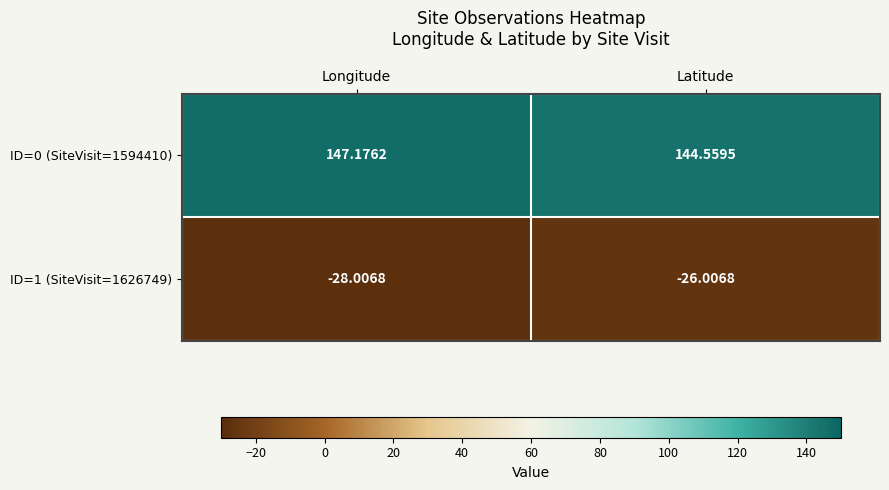

Which series has the largest total across all categories?

ID=0 (SiteVisit=1594410)